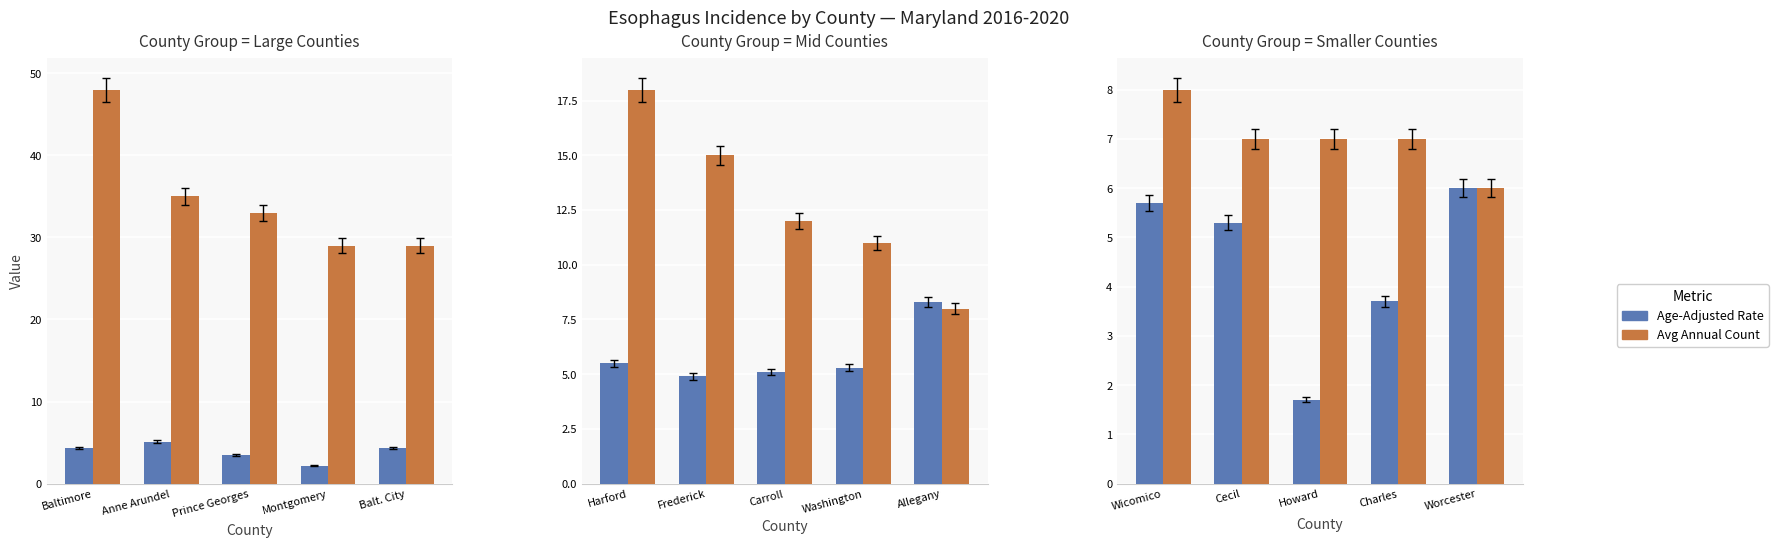

Rank the series by their maximum value, from lowest to highest.

Age-Adjusted Rate, Average Annual Count